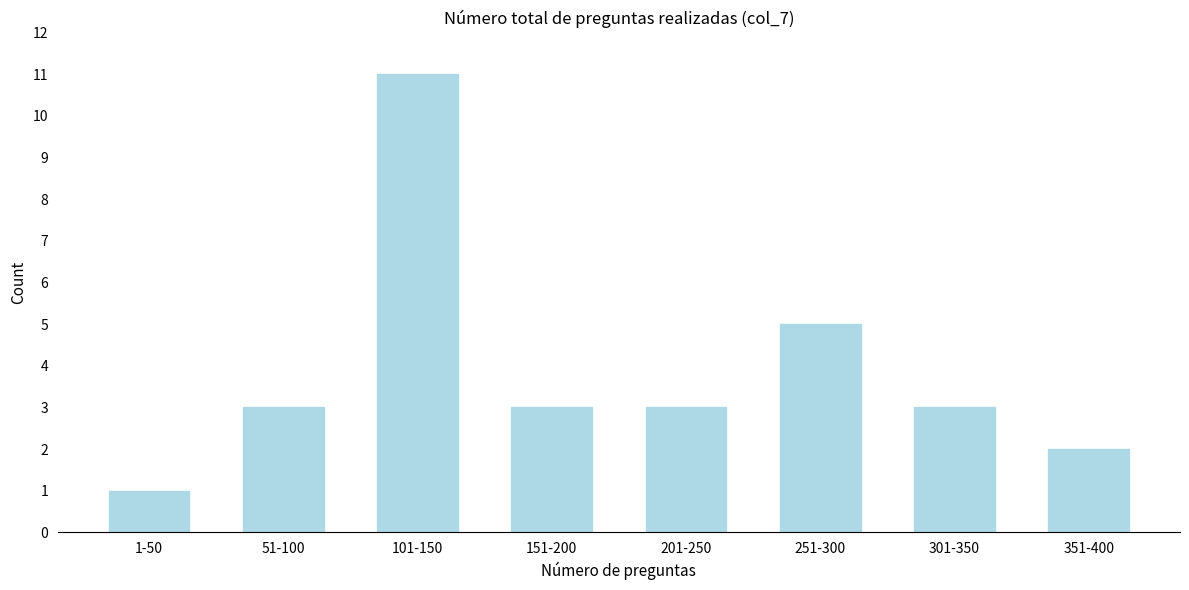

Reading right to left, transcribe all the data shown in this chart.

2	3	5	3	3	11	3	1